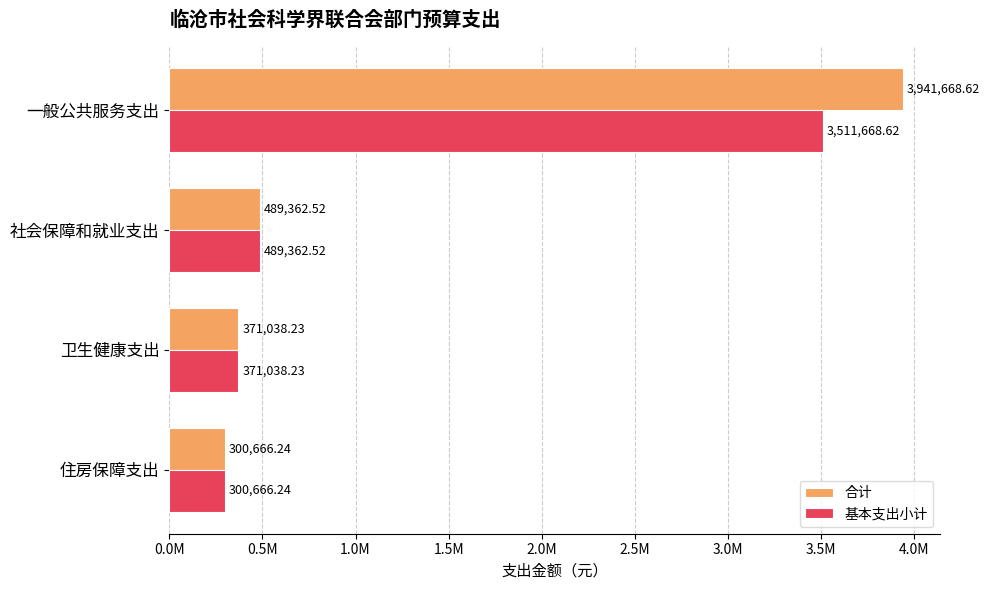

Rank the series by their average value, from lowest to highest.

基本支出小计, 合计